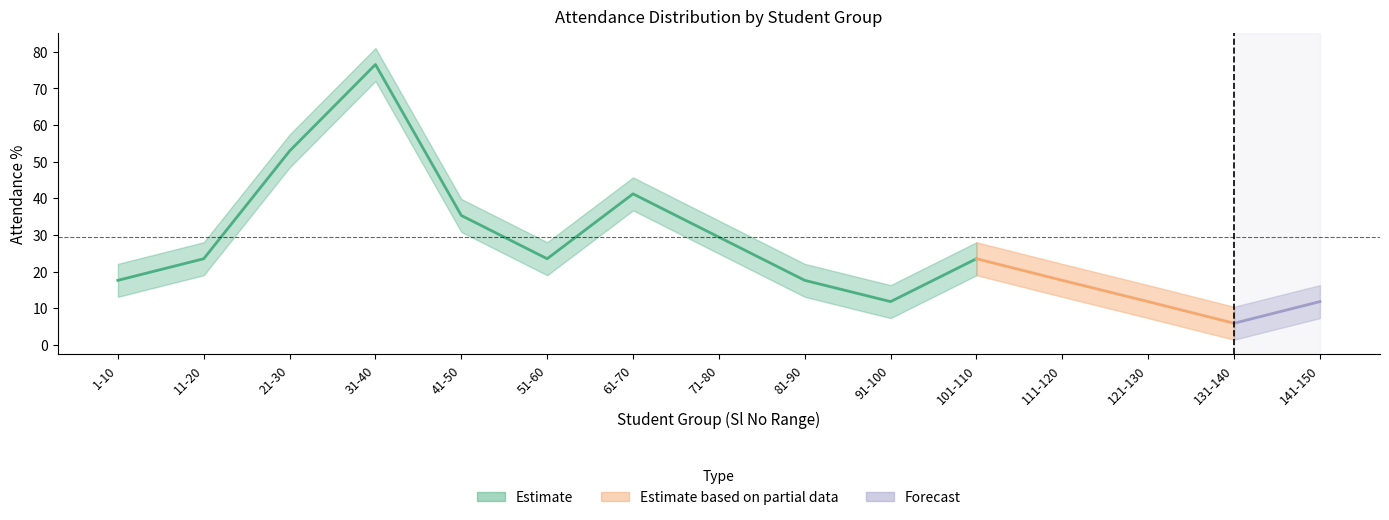

What is the label of the 6th point from the left?

51-60